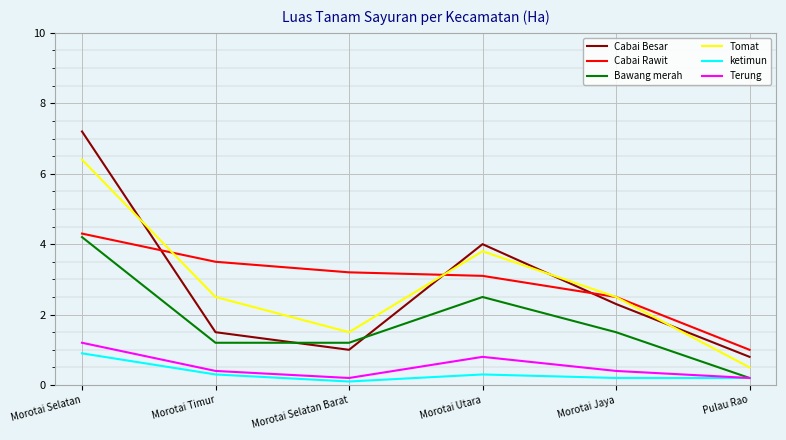

What is the difference between the maximum and minimum values in the Terung series?

1.0